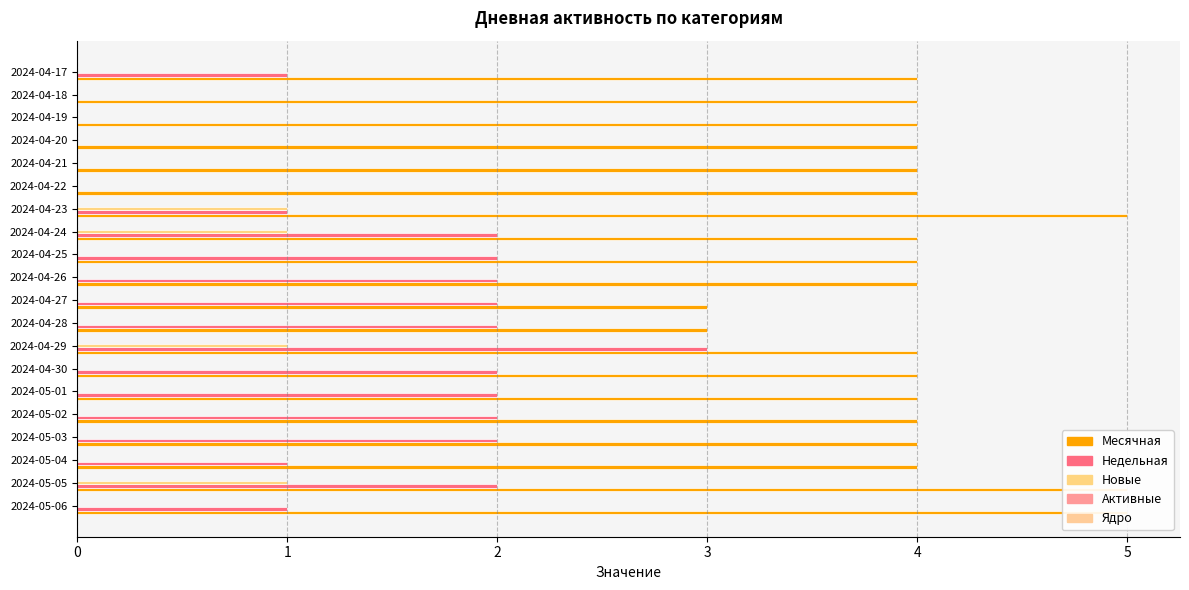

The Месячная series shows 5.7 at 2024-04-30. True or false?

False